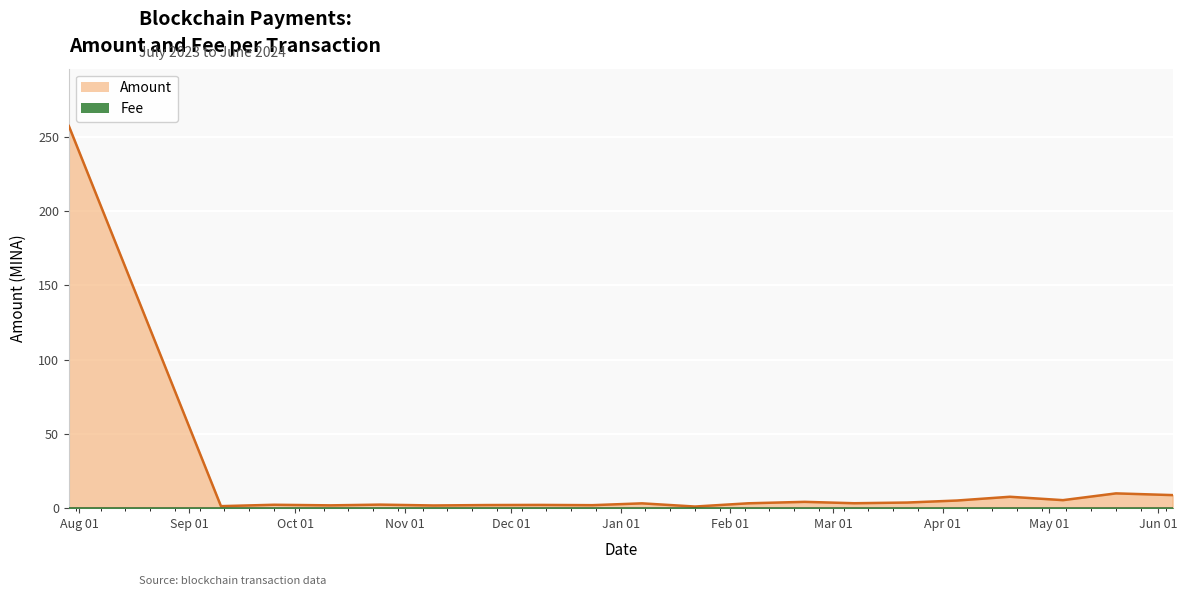

True or false: Amount and Fee intersect in this chart.

False